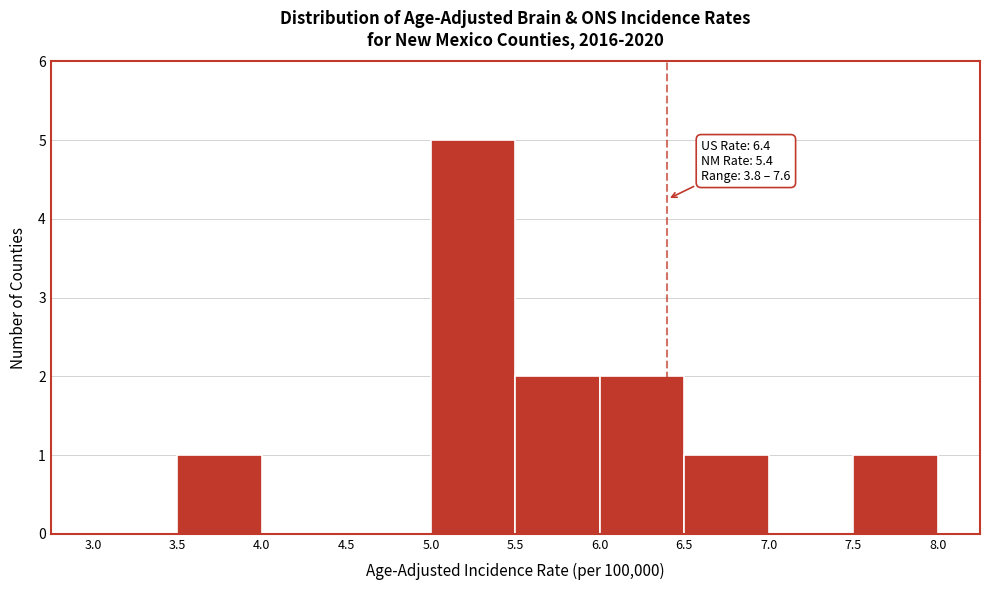

Over which range of the x-axis is the bar tallest?

5.0 to 5.5